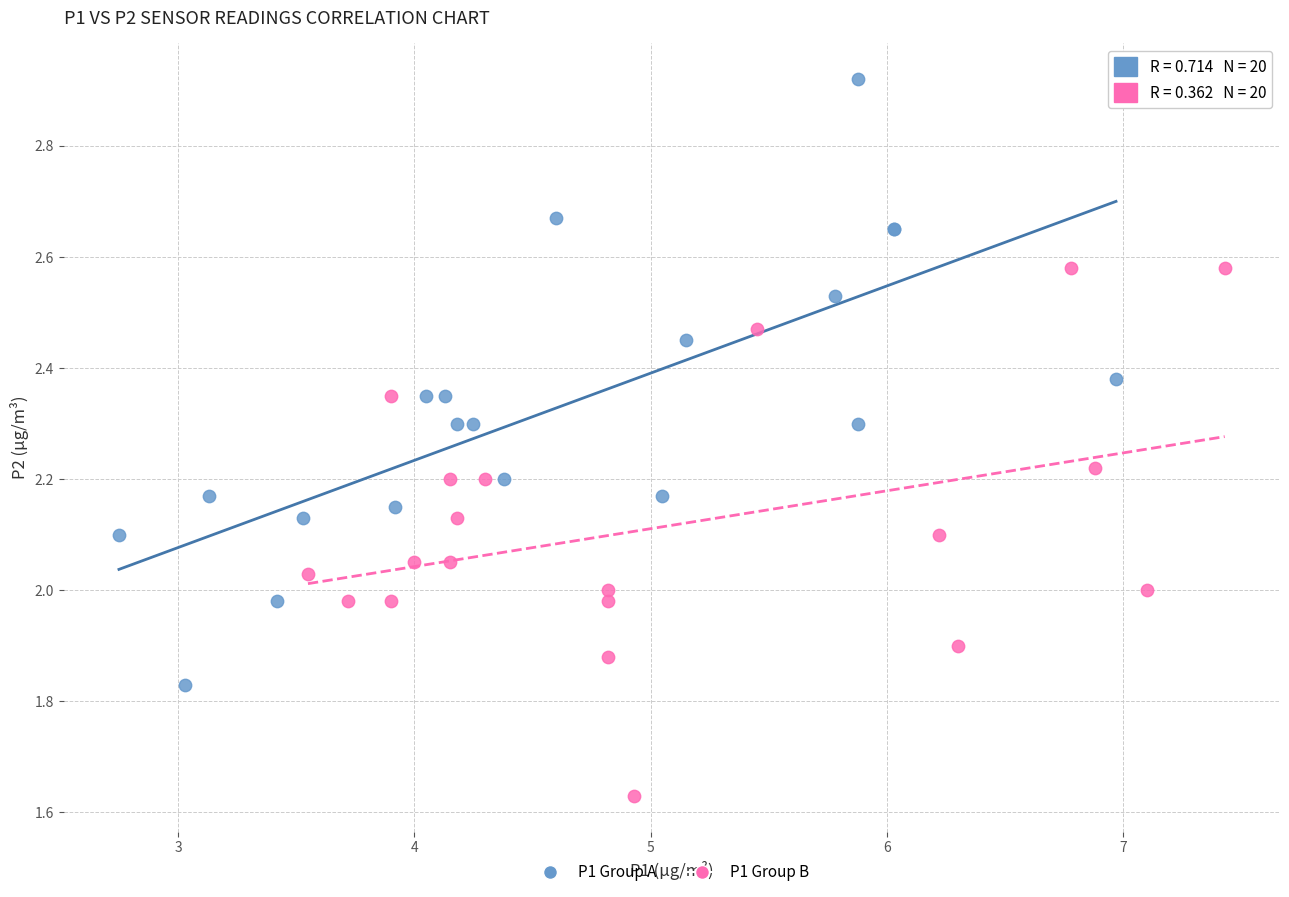

Which series contains the highest Y value?

P1 Group A